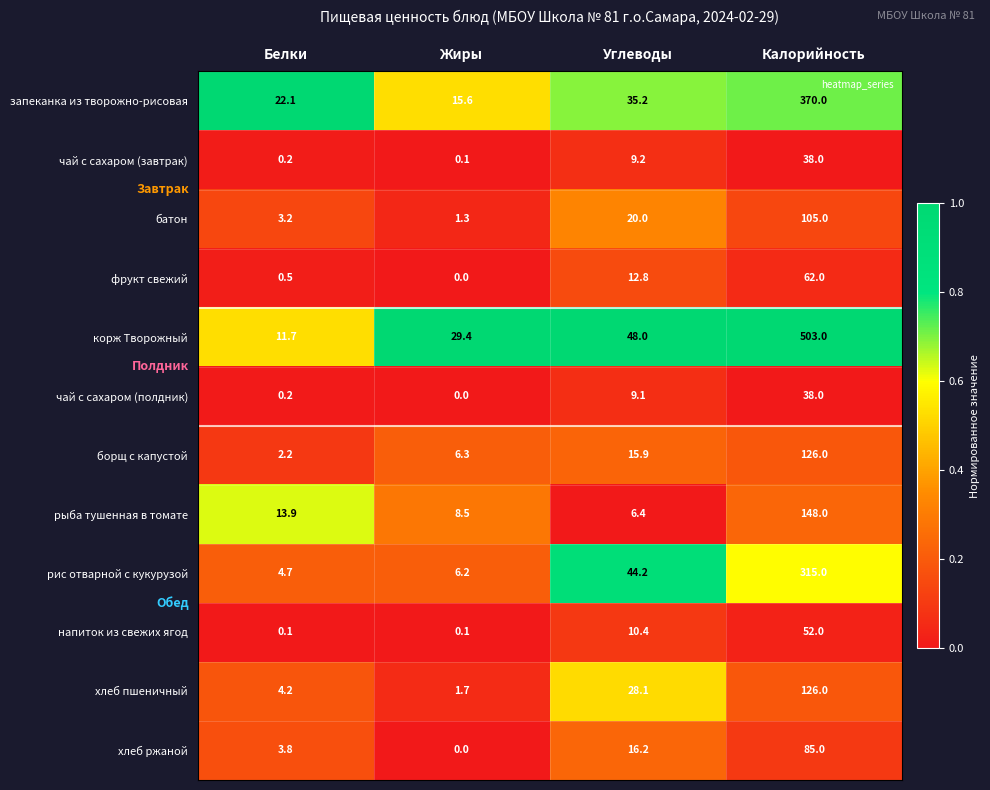

What is the difference between the чай с сахаром (завтрак) values at Углеводы and Калорийность?

28.8